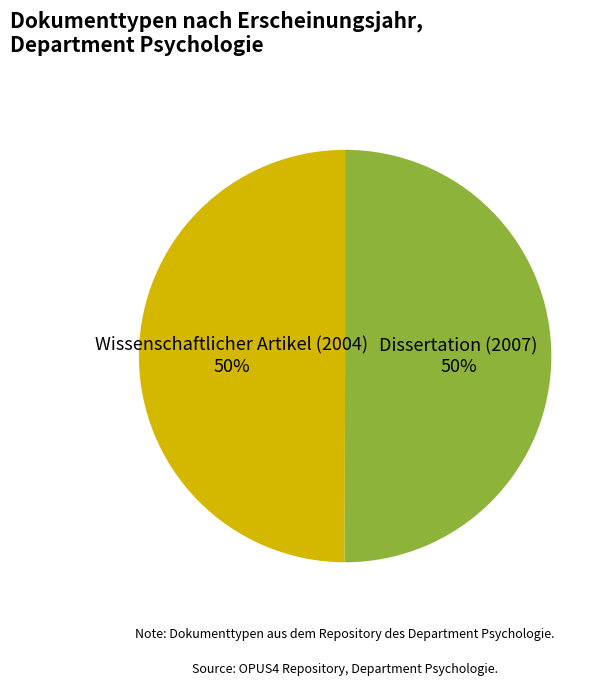

Do Dissertation (2007) and Wissenschaftlicher Artikel (2004) together represent more than half of the pie?

Yes